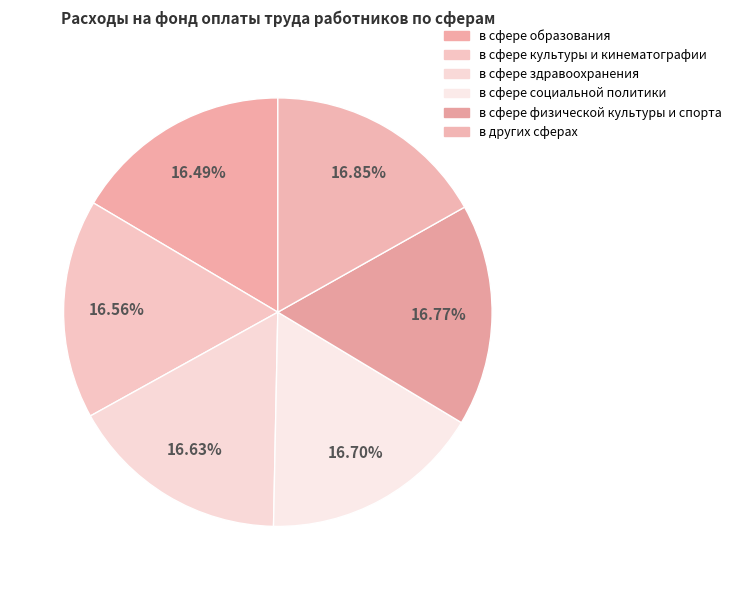

To the nearest percent, what is the combined percentage of в сфере образования and в других сферах?

33%